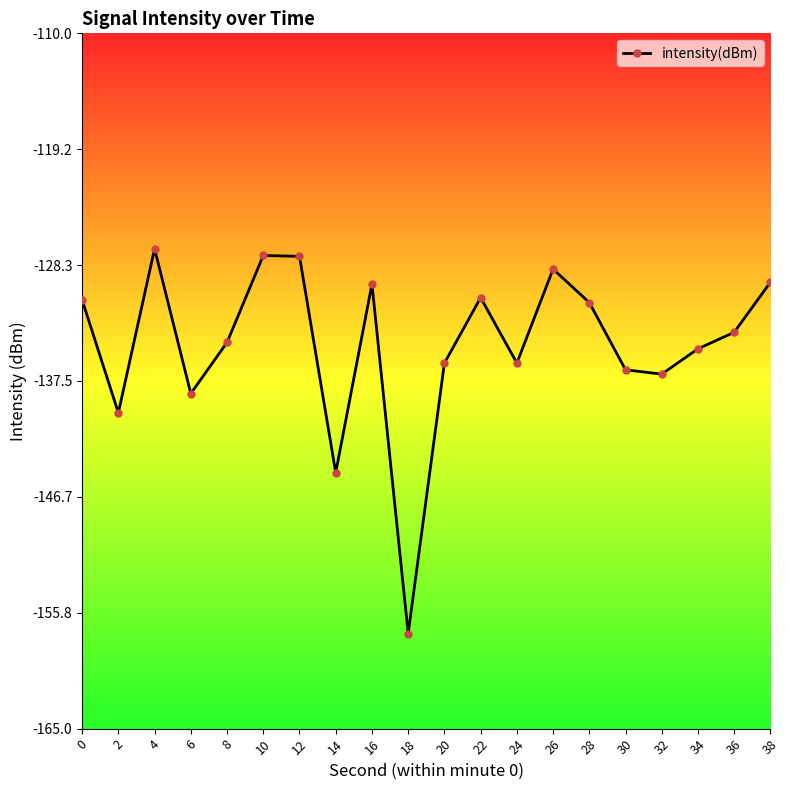

How many series are shown in this chart?

1